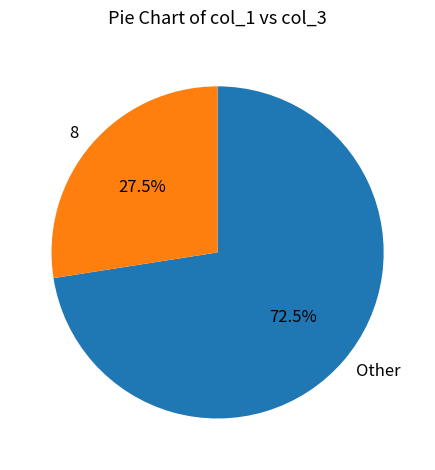

What is the smallest slice in the pie chart?

8